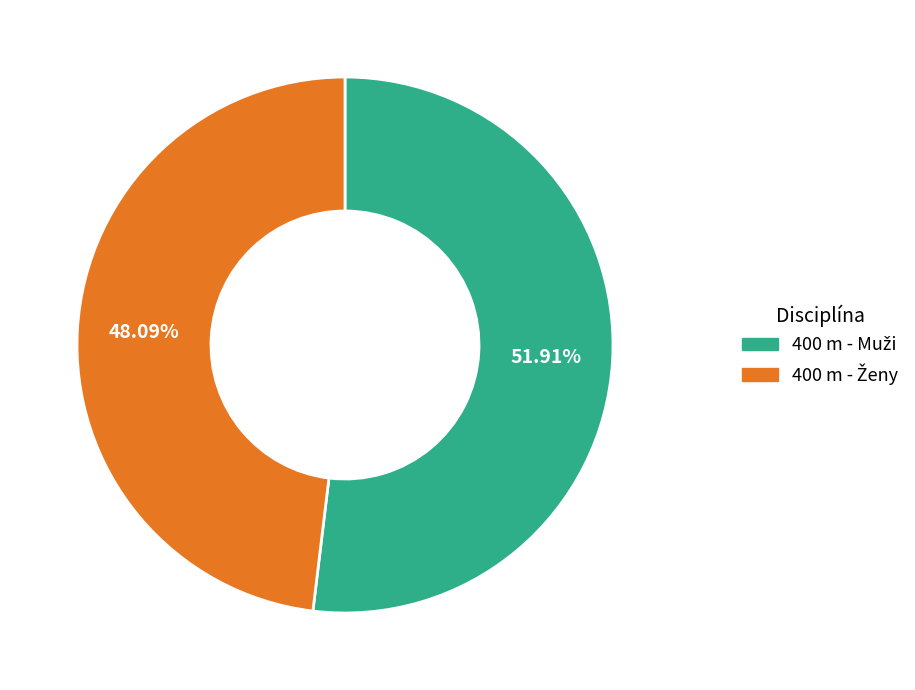

Is there a majority slice in this chart?

Yes